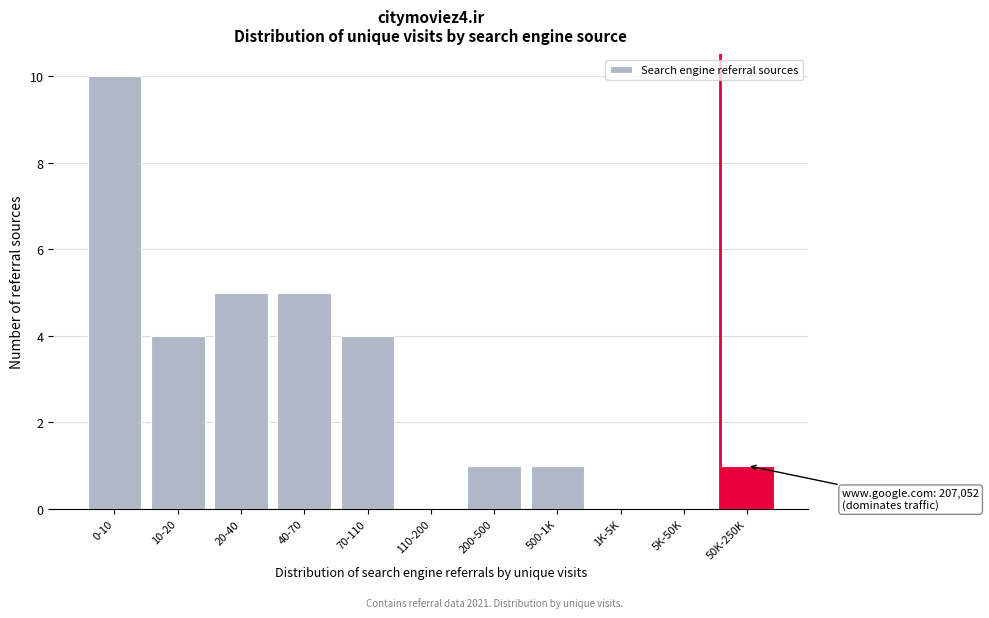

Reading right to left, list all the values displayed in this chart.

50K-250K=1	5K-50K=0	1K-5K=0	500-1K=1	200-500=1	110-200=0	70-110=4	40-70=5	20-40=5	10-20=4	0-10=10